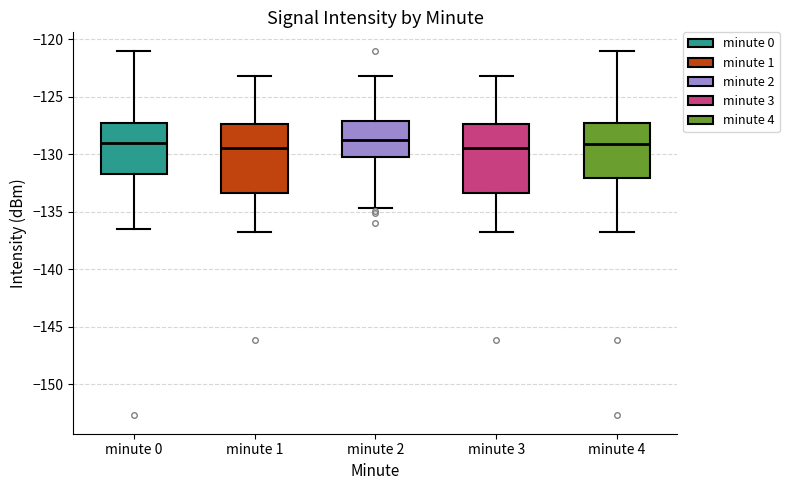

Reading left to right, read every box against the y-axis: the position of its median line, the range the box covers, and the ends of its whiskers. The values are not printed on the chart, so give them approximately, as read against the axis.

minute 0: median -129.0, box -131.5 to -127.5, whiskers -136.5 to -121.0
minute 1: median -129.5, box -133.5 to -127.5, whiskers -137.0 to -123.0
minute 2: median -128.5, box -130.0 to -127.0, whiskers -134.5 to -123.0
minute 3: median -129.5, box -133.5 to -127.5, whiskers -137.0 to -123.0
minute 4: median -129.0, box -132.0 to -127.5, whiskers -137.0 to -121.0